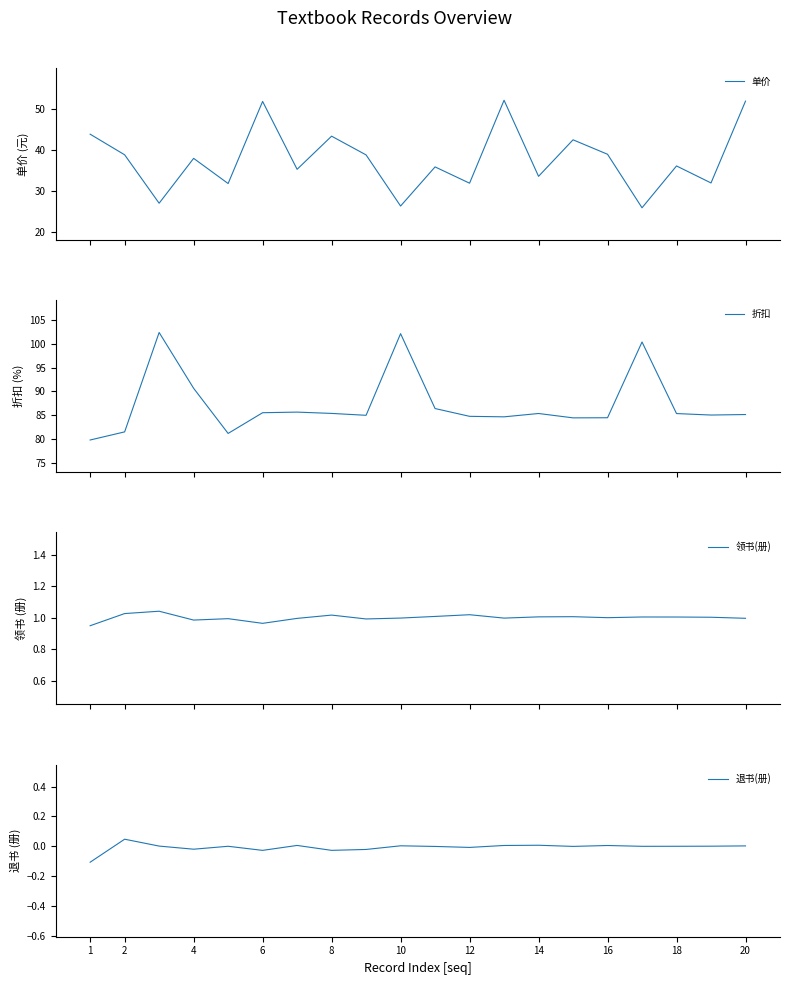

How many categories are shown in the chart?

20